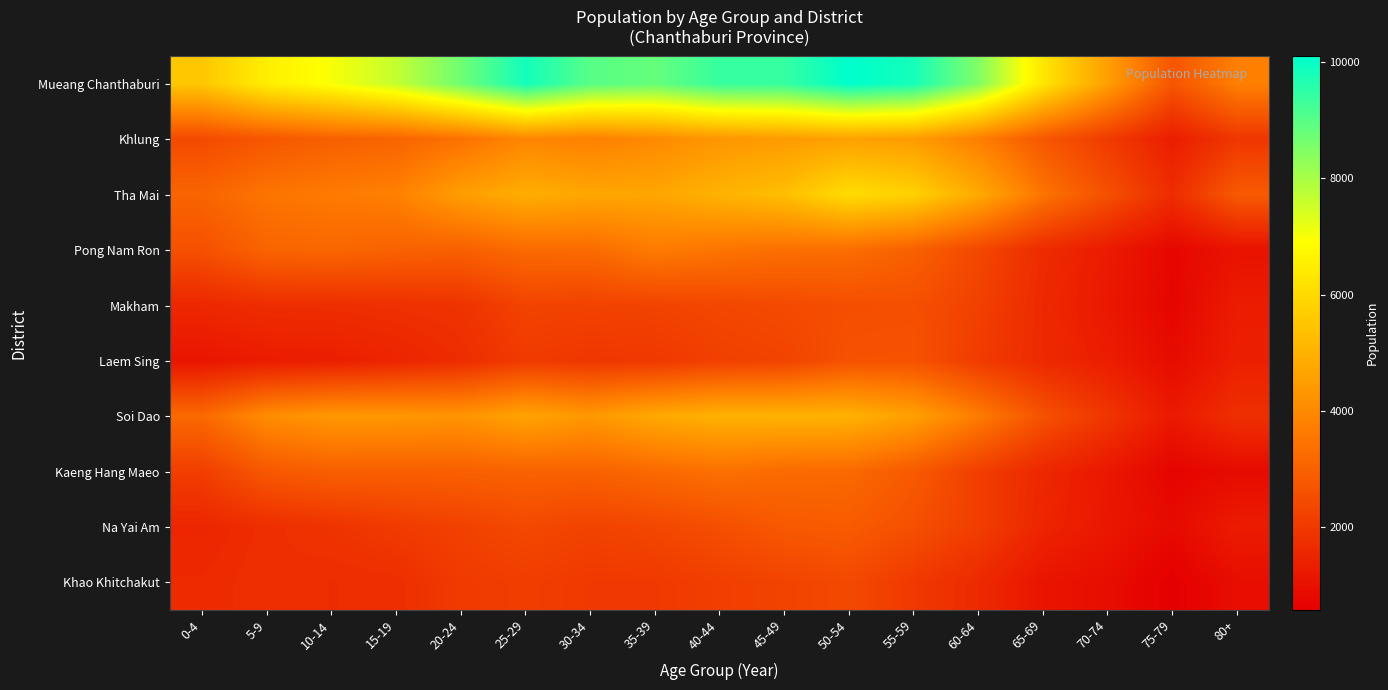

Which series has the widest spread of values?

Mueang Chanthaburi